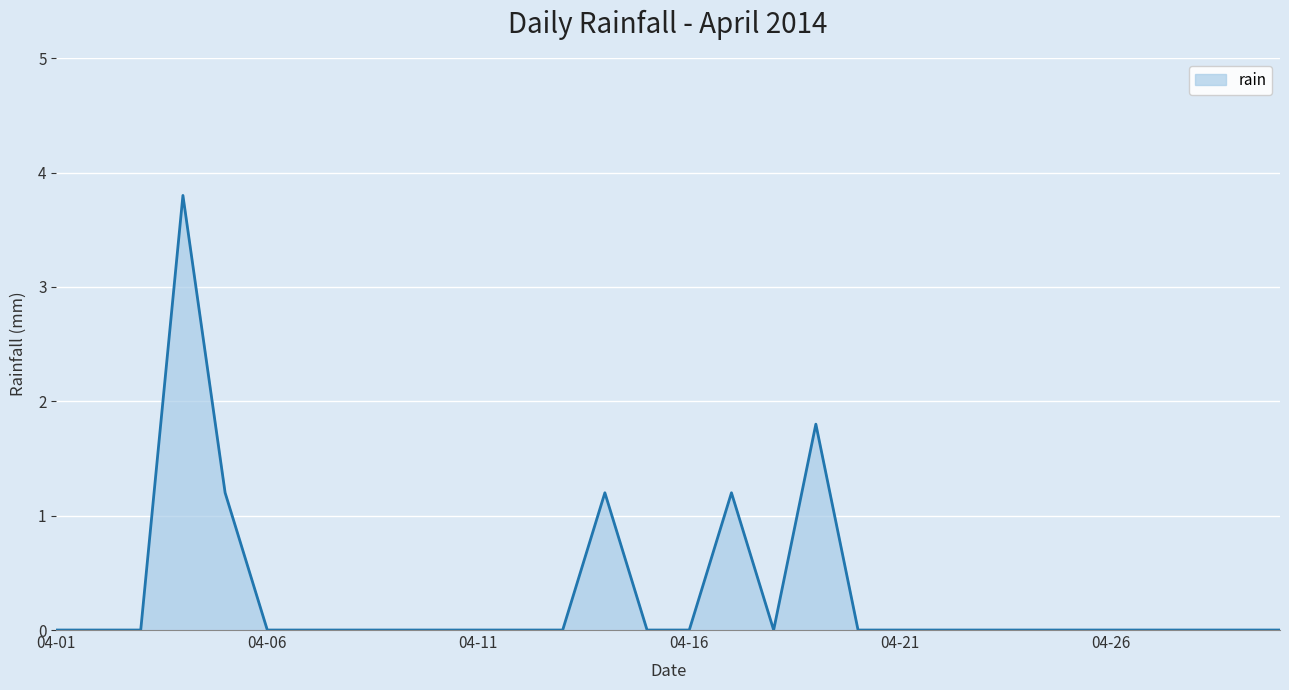

What is the greatest value displayed?

3.8